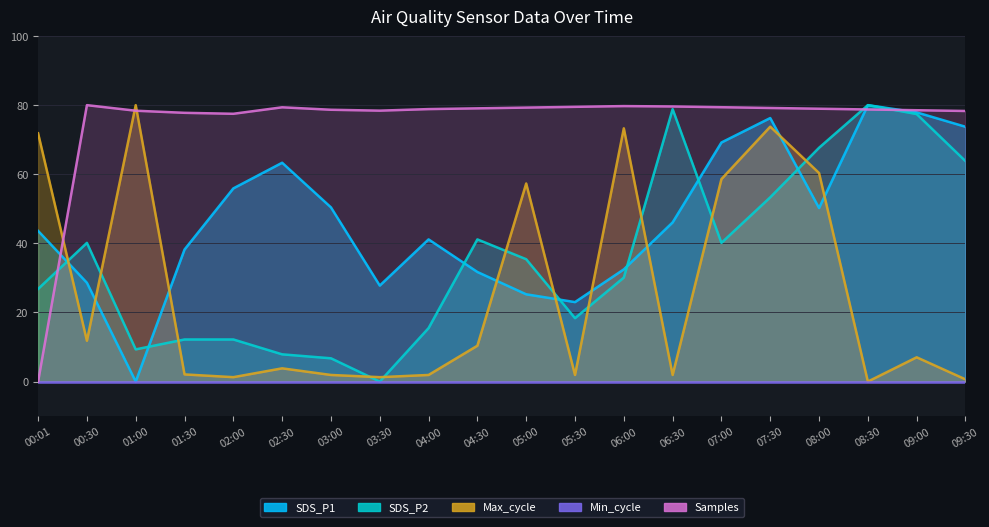

What is the difference between the SDS_P2 values at 00:30 and 02:00?

28.0